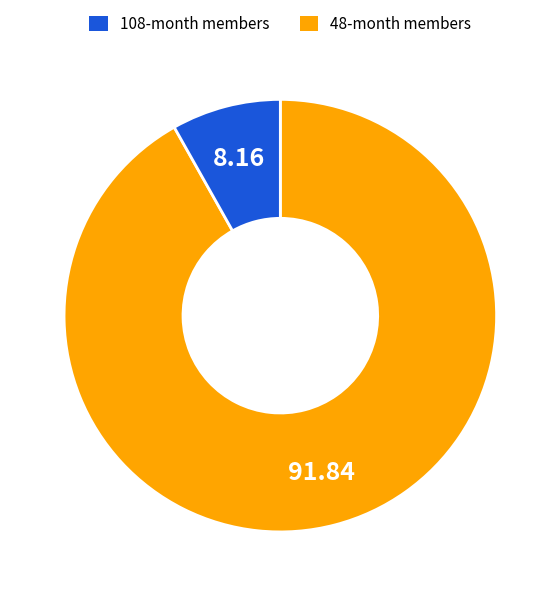

Does any single category account for the majority?

Yes